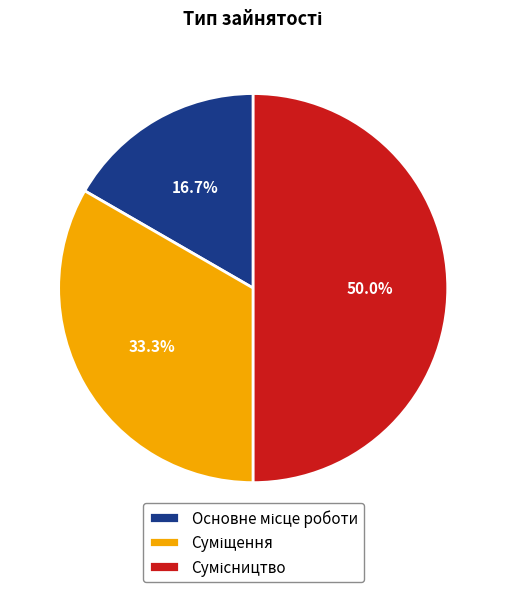

What percentage is the Суміщення slice, to the nearest percent?

33%